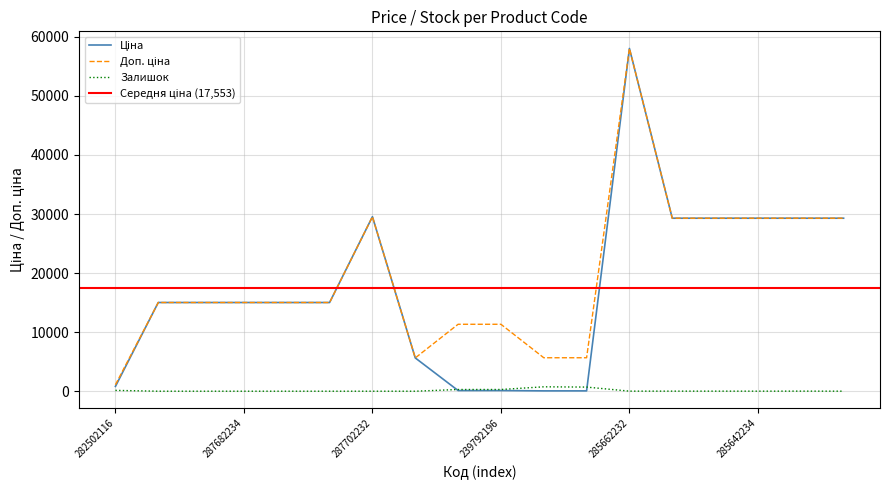

What is the approximate value of Ціна at 285642236?

29294.9